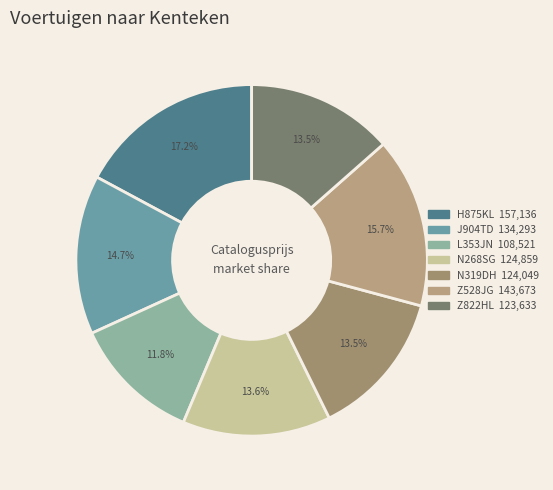

To the nearest percent, what is the average slice percentage?

14%